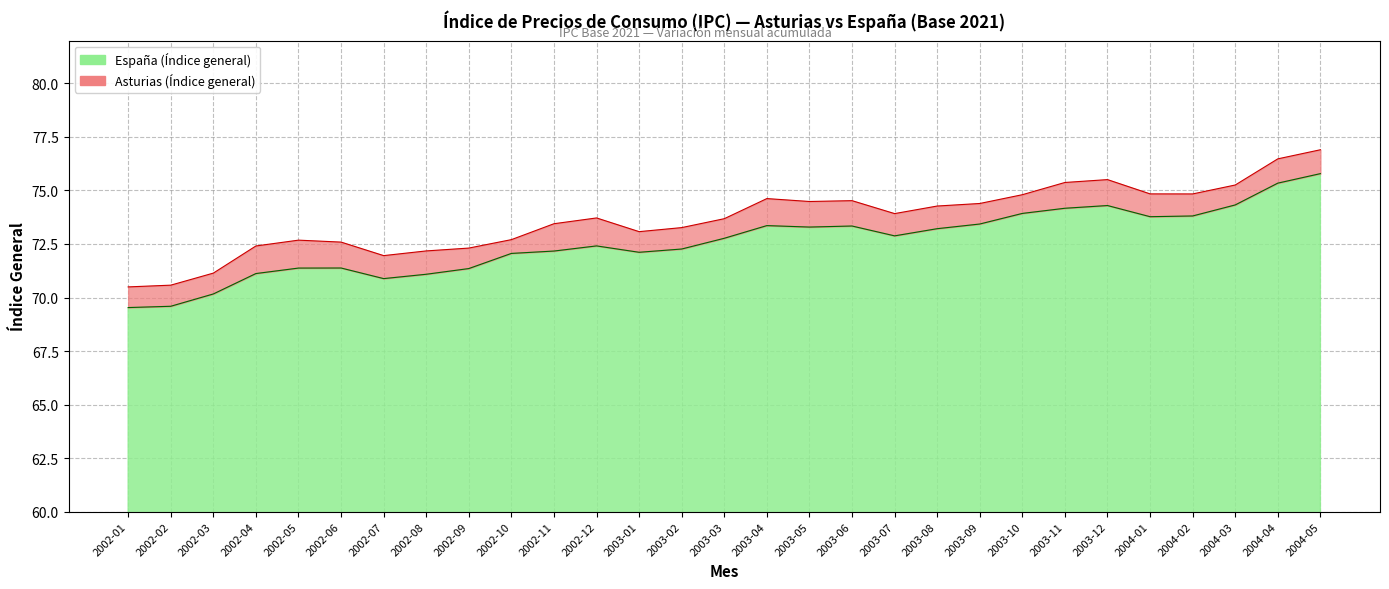

Is it true that Asturias (Índice general) equals 101.3 at 2004-03?

False